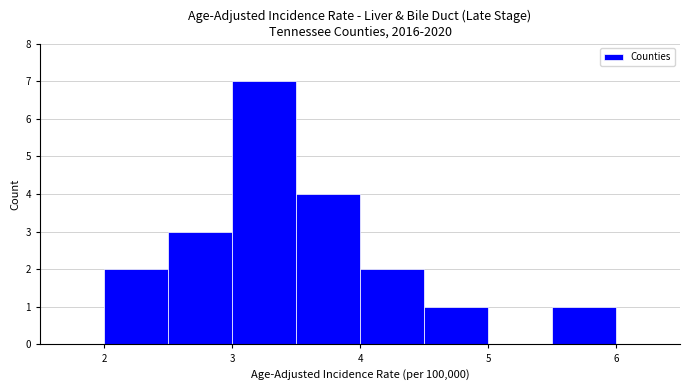

How tall is the bar that spans 4.5 to 5.0 on the x-axis? The values are not printed on the chart, so give them approximately, as read against the axis.

1